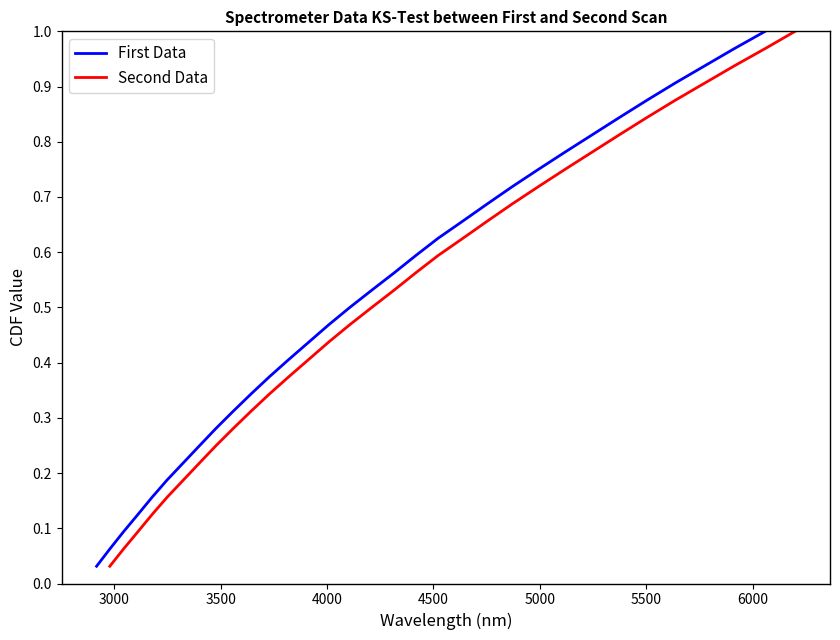

What is the difference between the maximum and minimum values in the Second Data series?

1.0